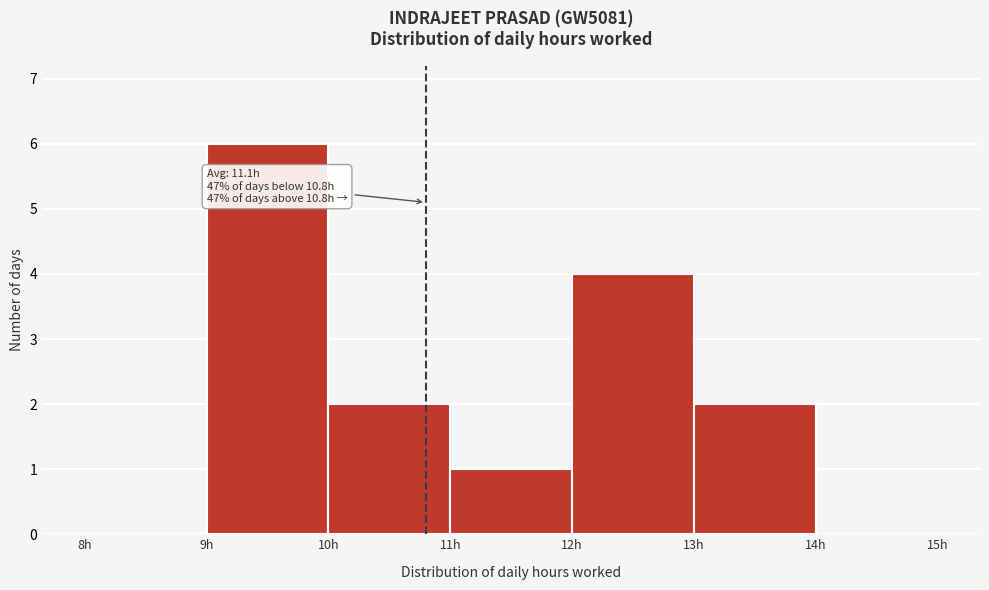

Over which range of the x-axis is the bar tallest?

9 to 10